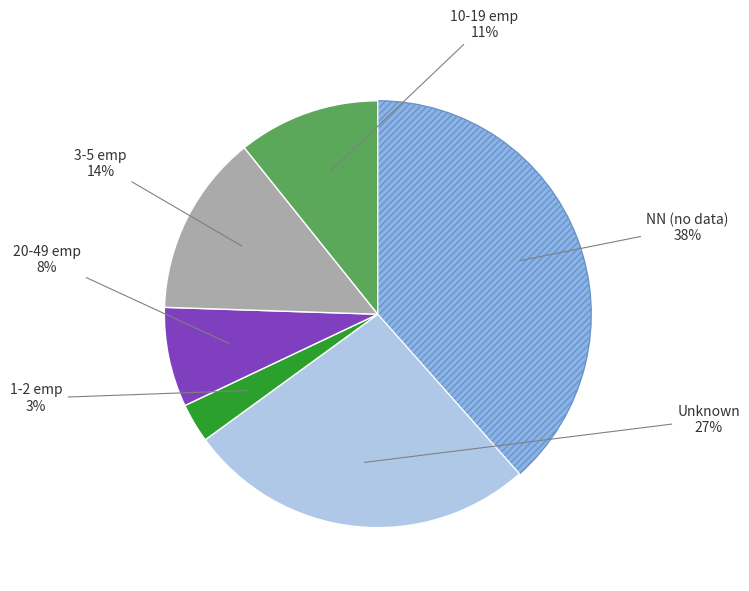

Does any single category account for the majority?

No